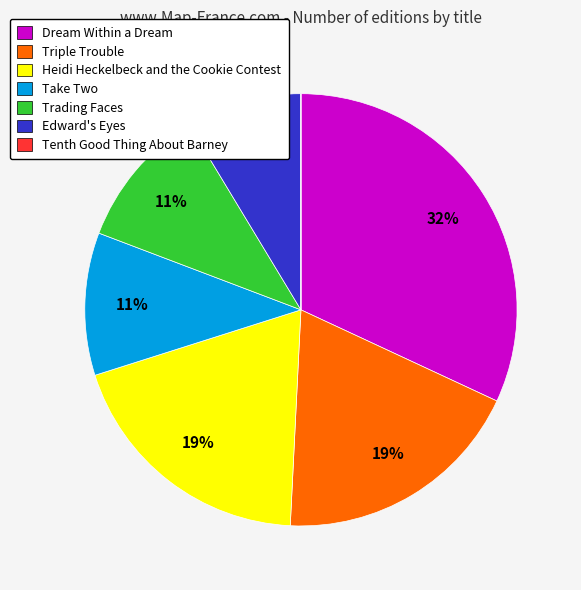

Combined, do Dream Within a Dream and Trading Faces account for over 50%?

No